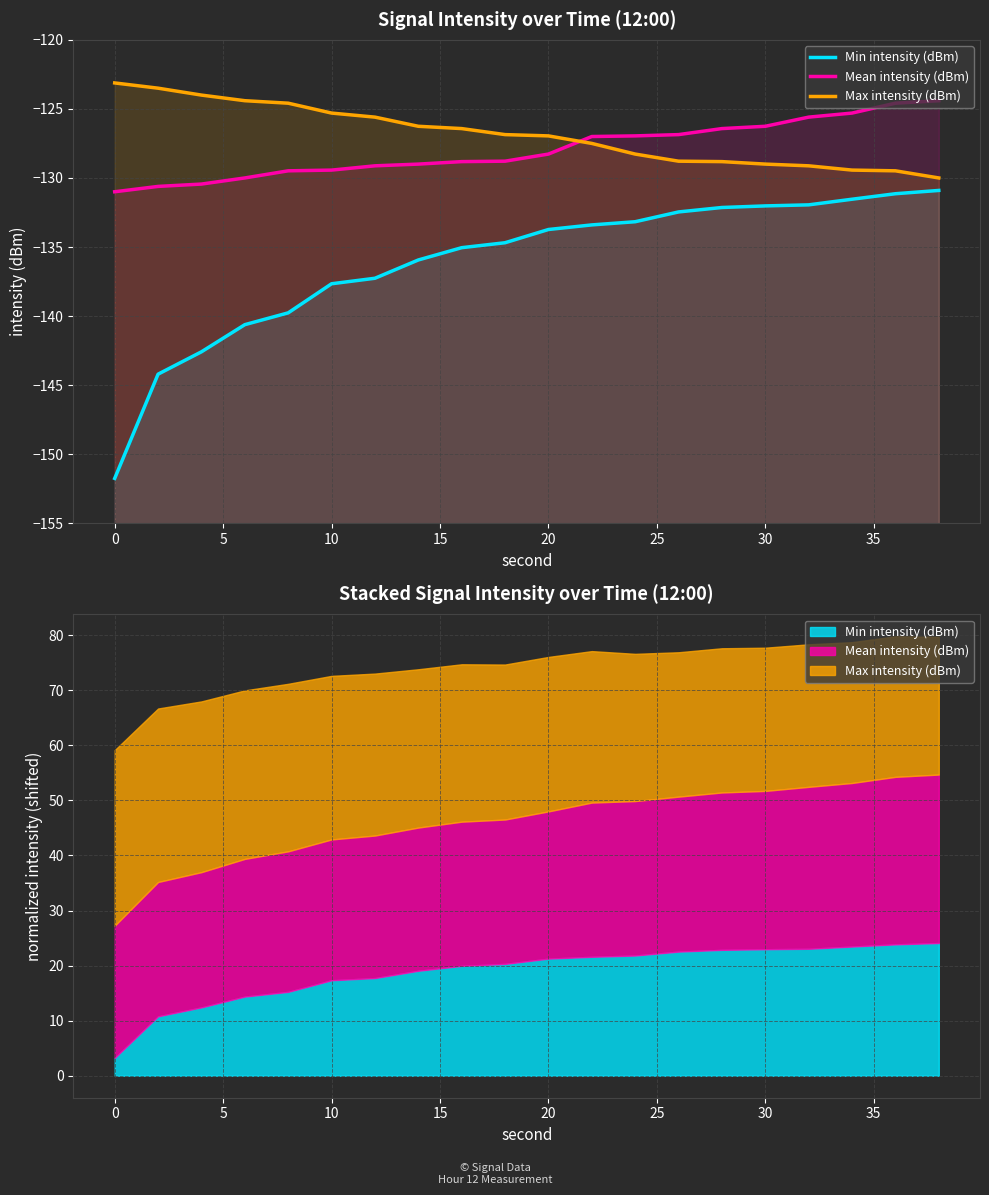

What is the sum of all Mean intensity (dBm) values?

-2558.4